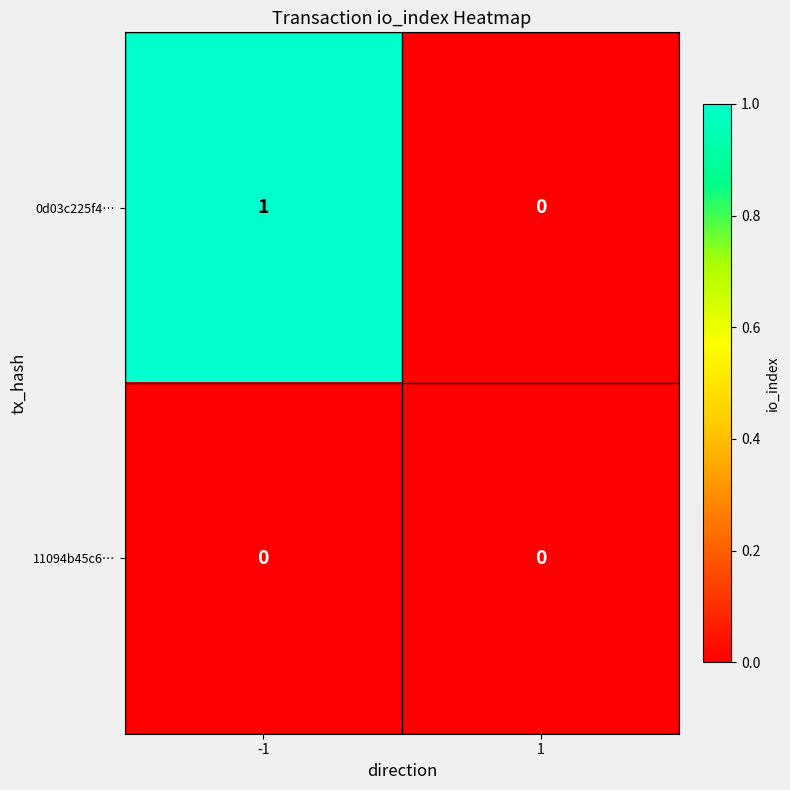

Which series changed the most between -1 and 1?

0d03c225f4…